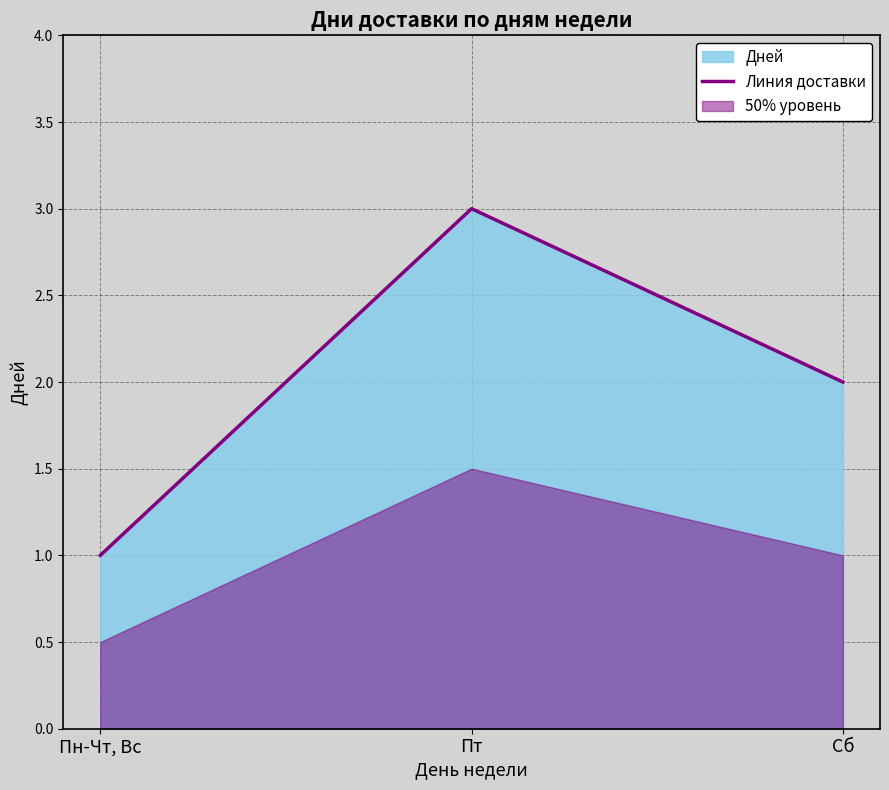

The chart shows a value of 1 at Пн-Чт, Вс. True or false?

False